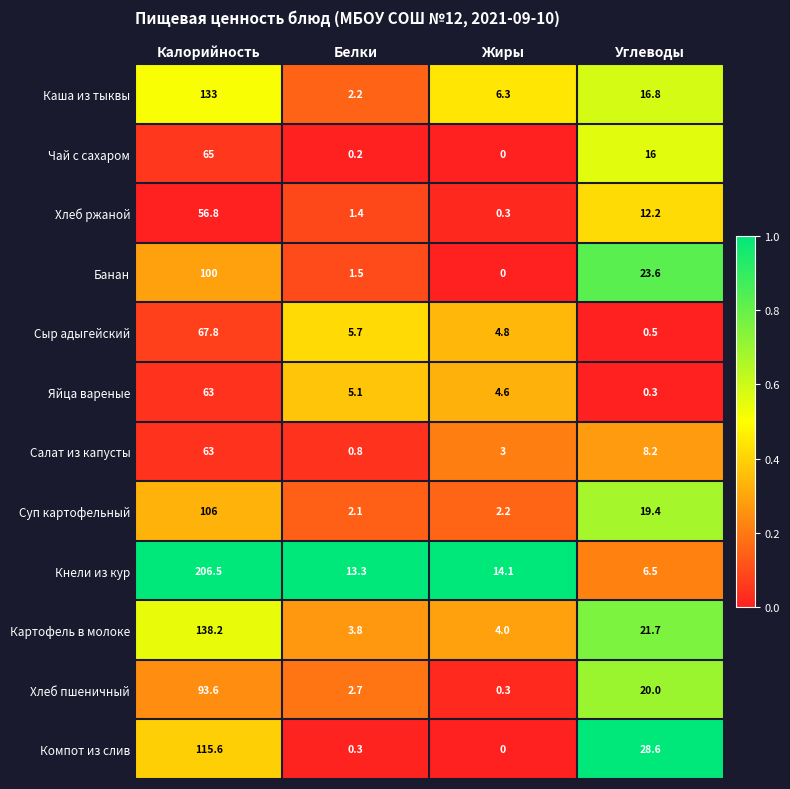

What is the difference between the maximum and minimum values in the Хлеб ржаной series?

56.5